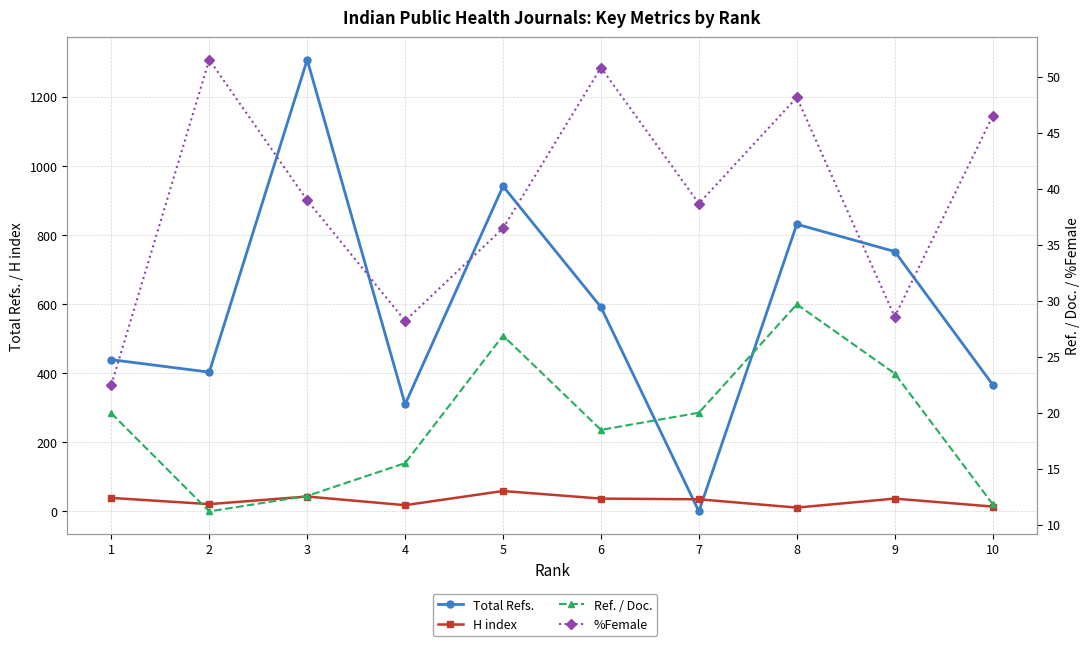

Where do H index and Total Refs. first cross each other?

6 and 7